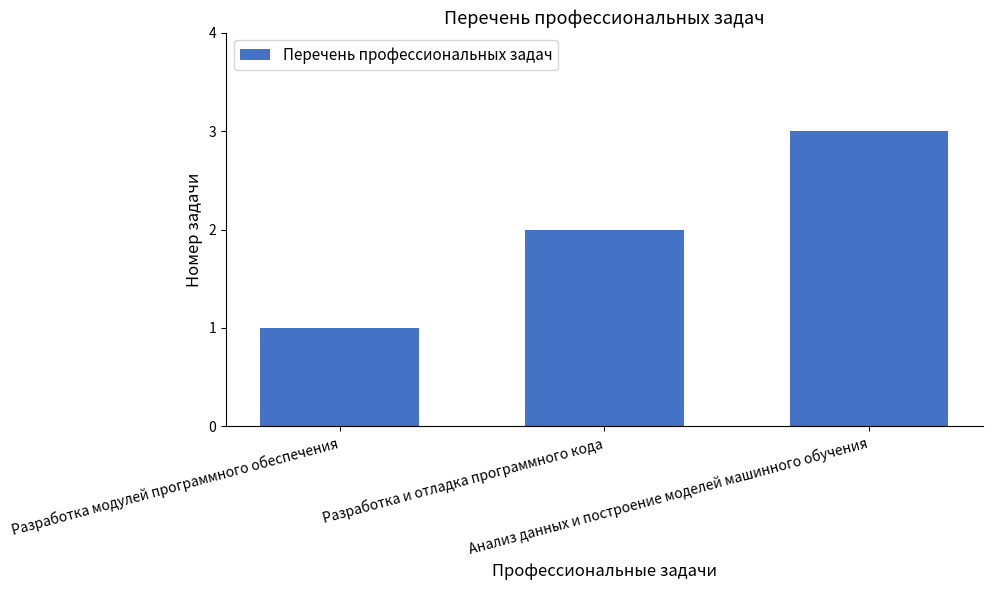

Reading right to left, list all the values displayed in this chart.

Анализ данных и построение моделей машинного обучения=3	Разработка и отладка программного кода=2	Разработка модулей программного обеспечения=1